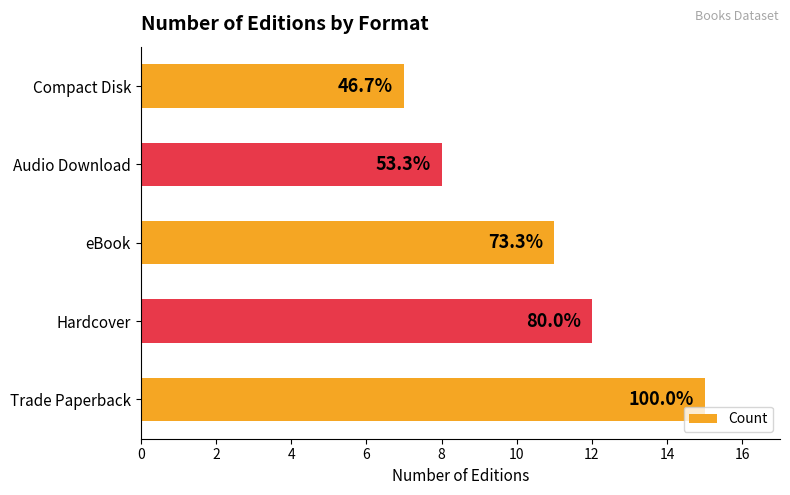

Does the chart contain any negative values?

No